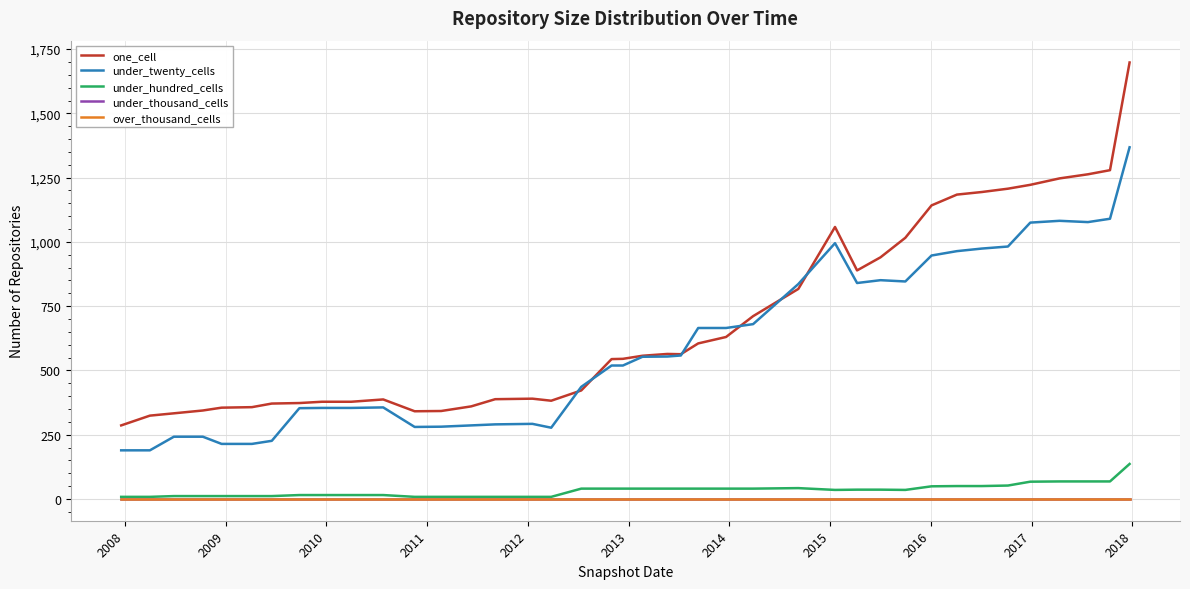

How many lines are shown in the chart?

5